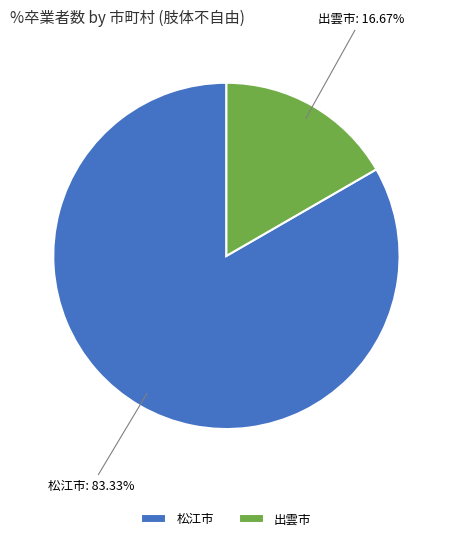

Approximately how many times larger is the value at 松江市 compared to 出雲市?

5.0